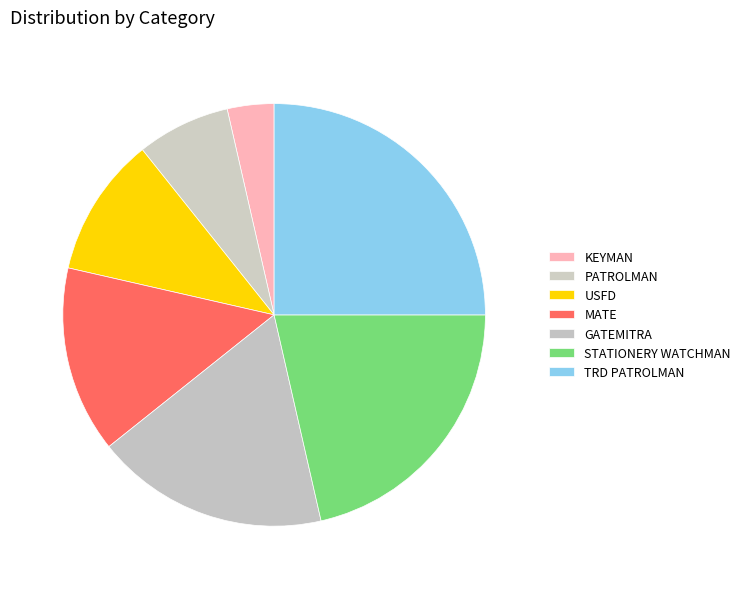

How many slices are in this pie chart?

7